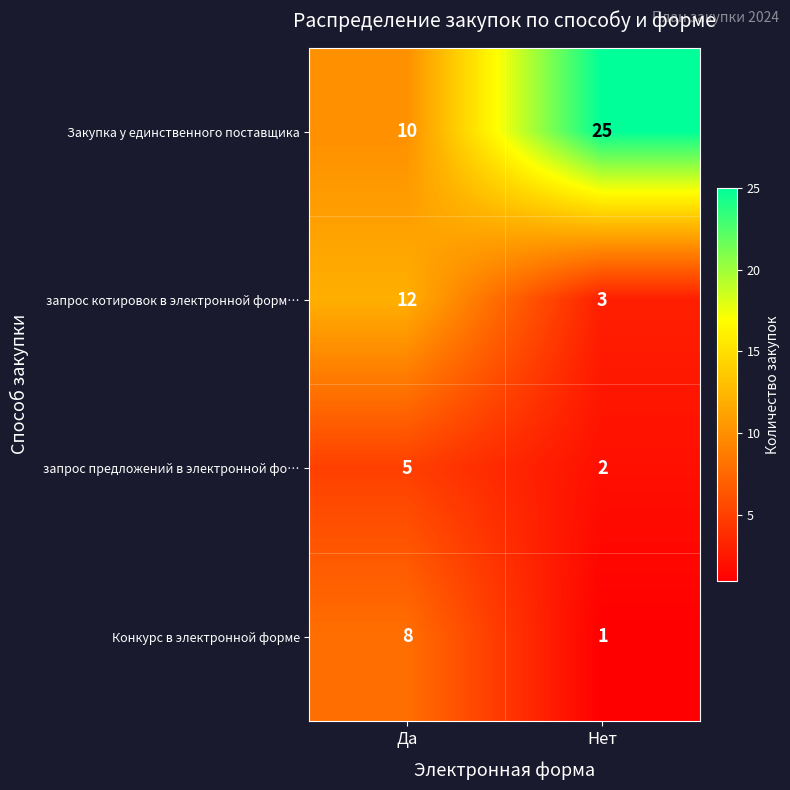

Reading left to right, extract all data points from this chart.

Закупка у единственного поставщика: Да=10	Нет=25
запрос котировок в электронной форм…: Да=12	Нет=3
запрос предложений в электронной фо…: Да=5	Нет=2
Конкурс в электронной форме: Да=8	Нет=1